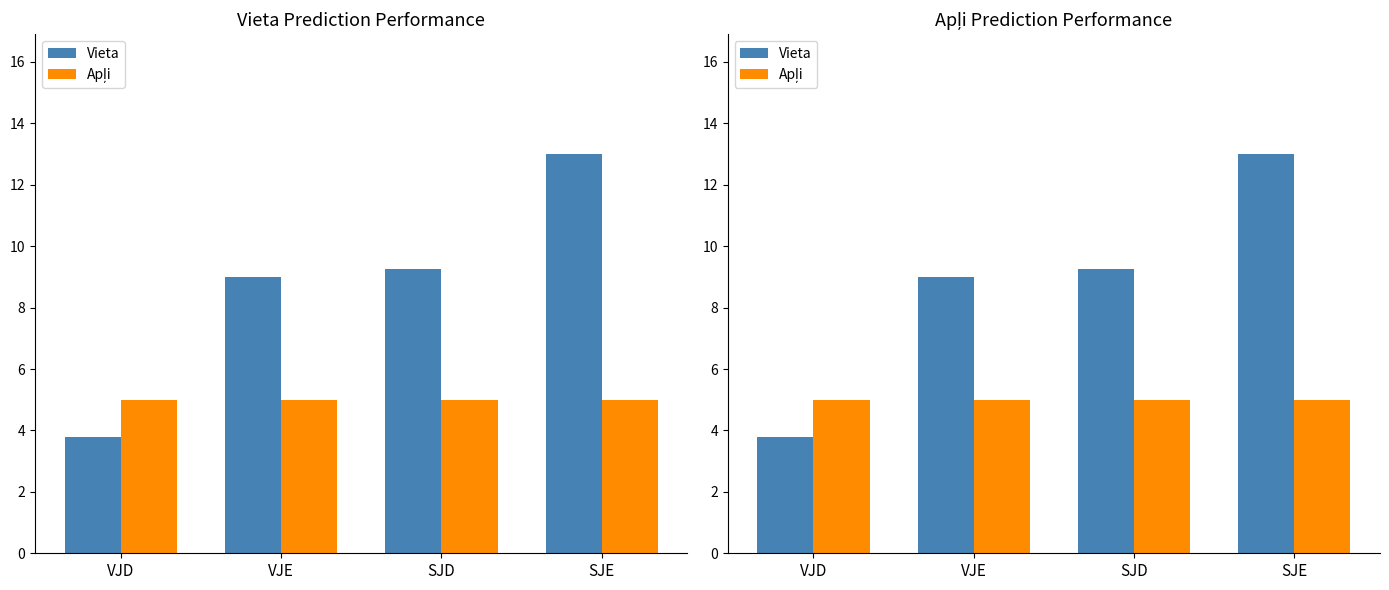

Rank the series by their maximum value, from lowest to highest.

Apļi, Vieta